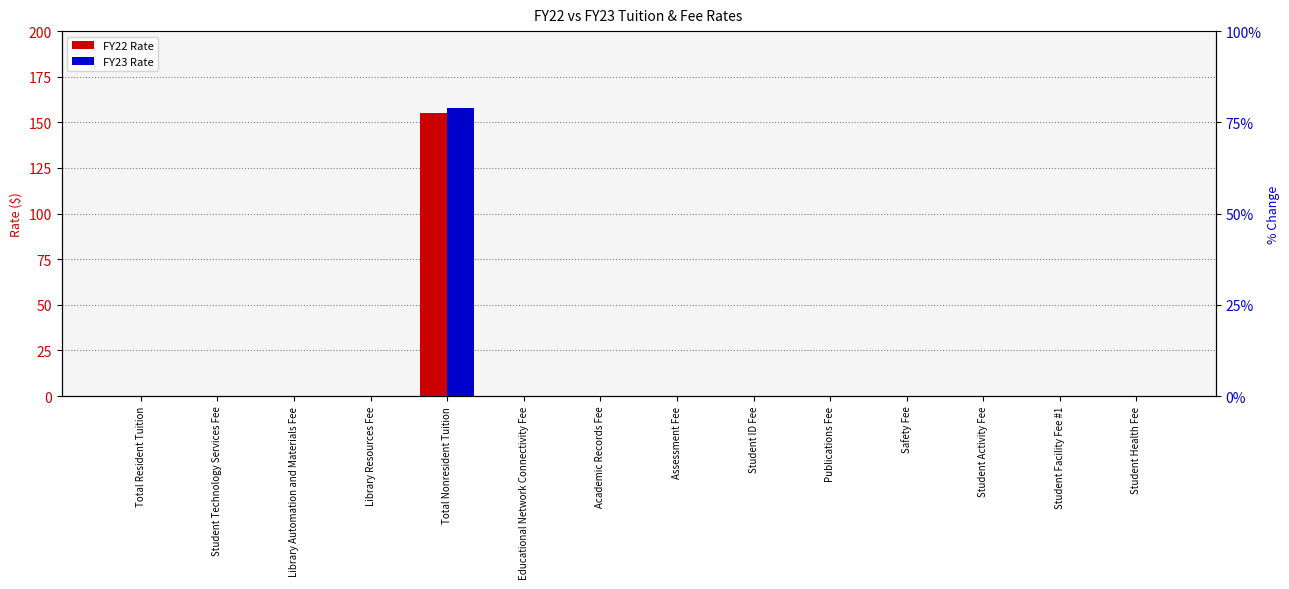

Which series has the largest range (max minus min)?

FY23 Rate